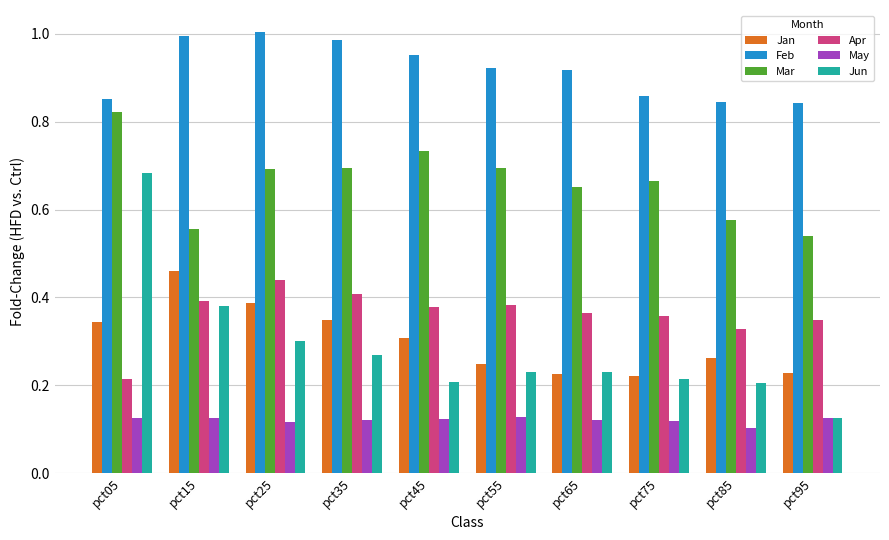

What is the sum of the Feb values at pct25 and pct75?

1.9